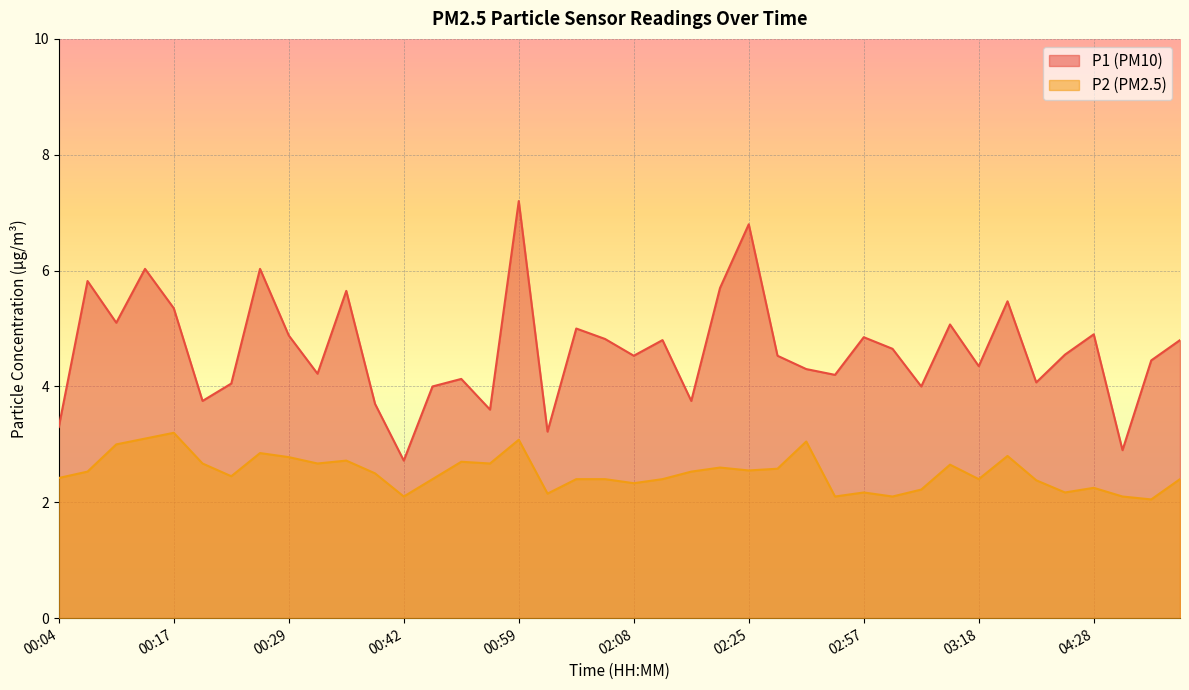

How many values in the P1 series exceed 4?

30